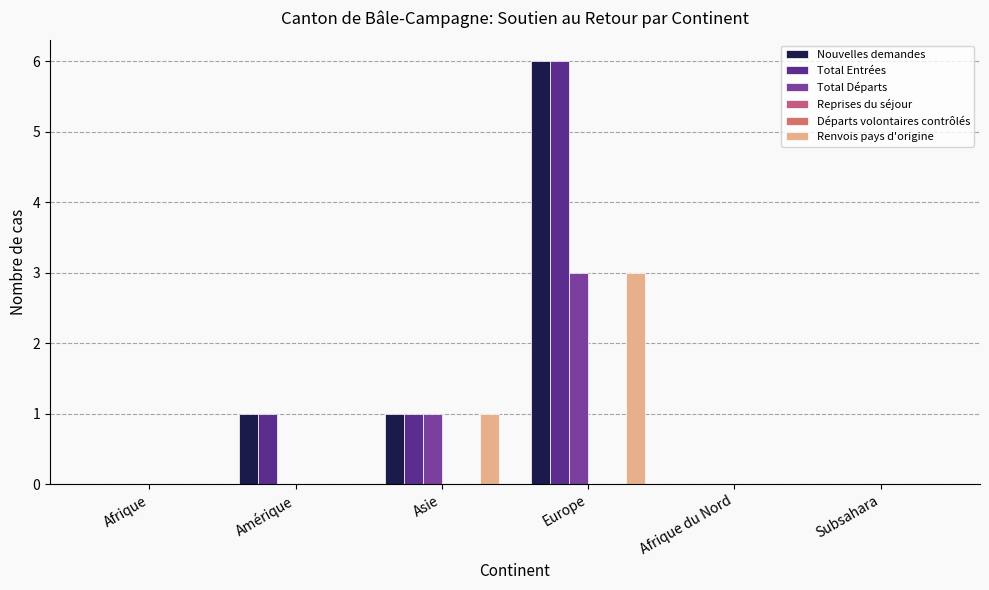

Are the bars horizontal?

No